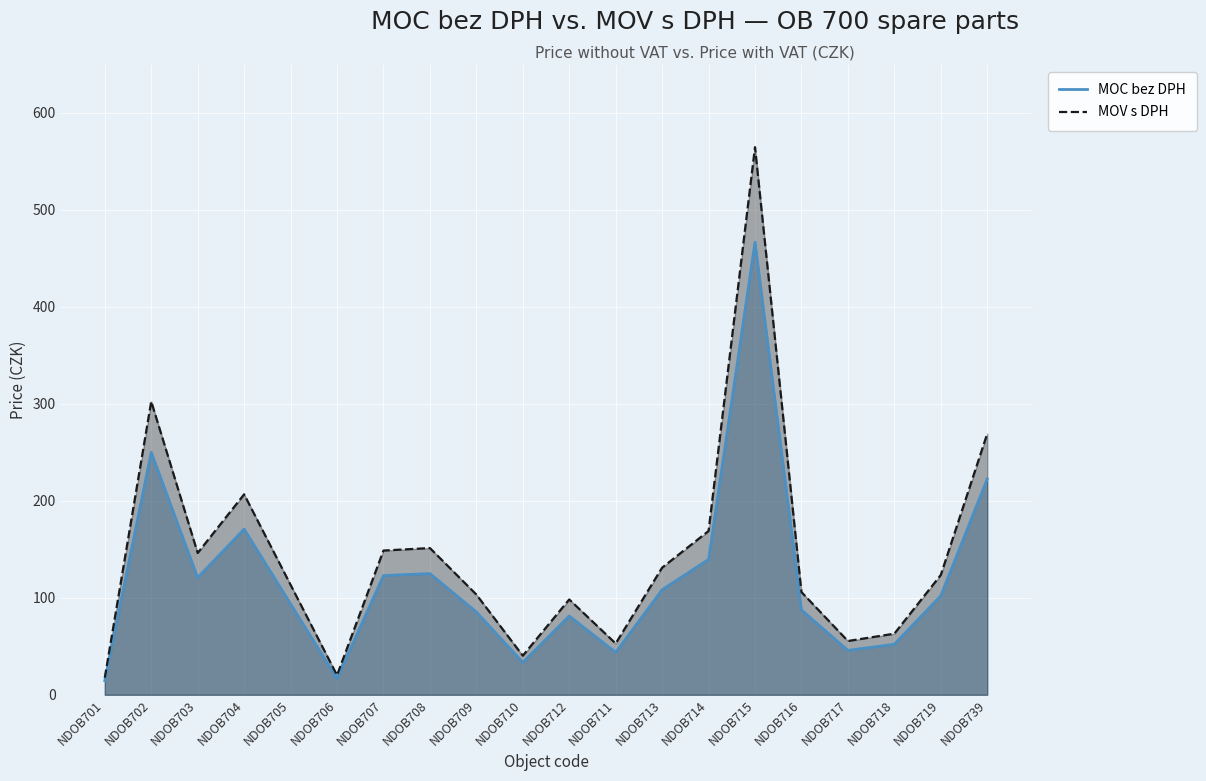

Which series has the widest spread of values?

MOV s DPH